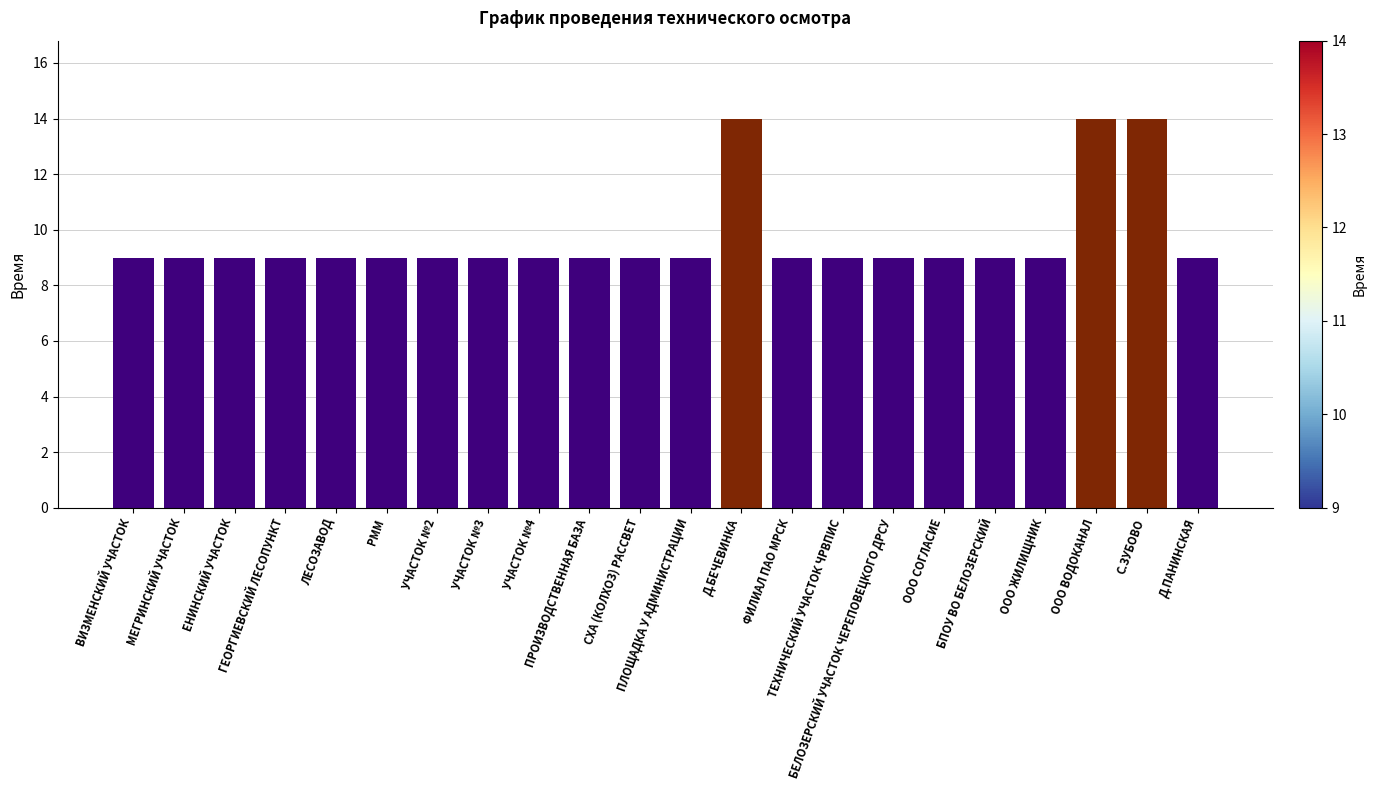

What is the ratio of the value at МЕГРИНСКИЙ УЧАСТОК to the value at С.ЗУБОВО?

0.6